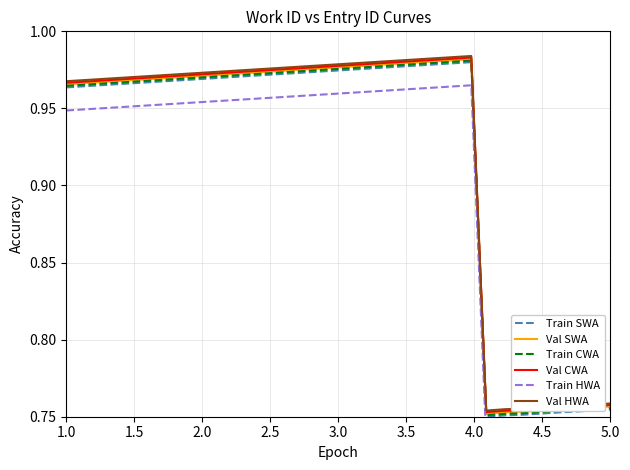

What is the maximum value for Train SWA?

1.0